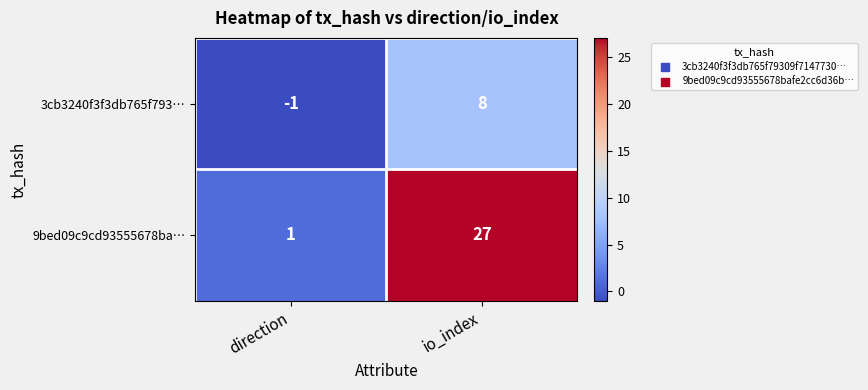

Which category has the lowest value across all series?

direction